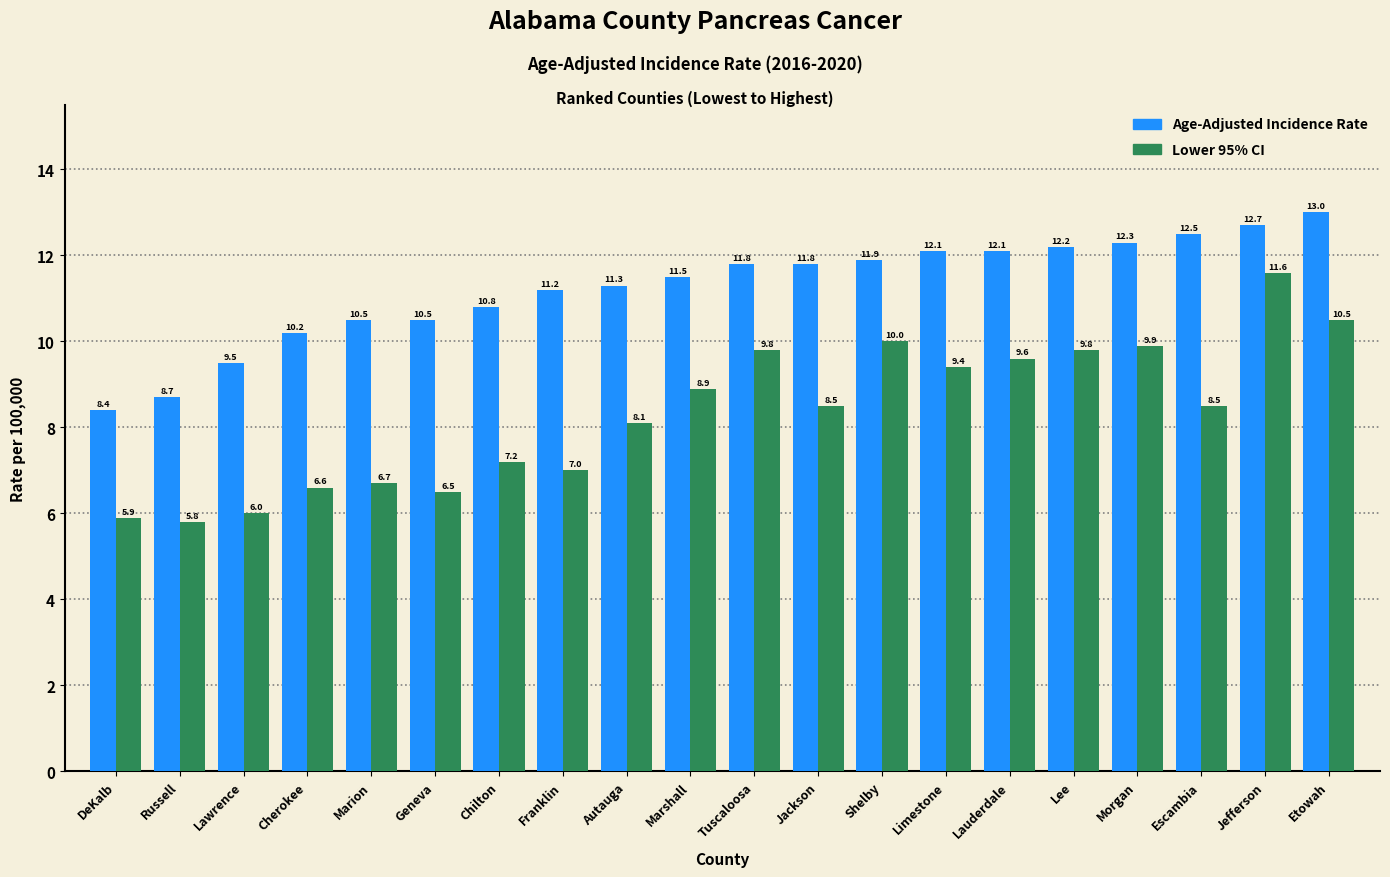

What is the difference between the maximum and minimum values in the Age-Adjusted Incidence Rate series?

4.6